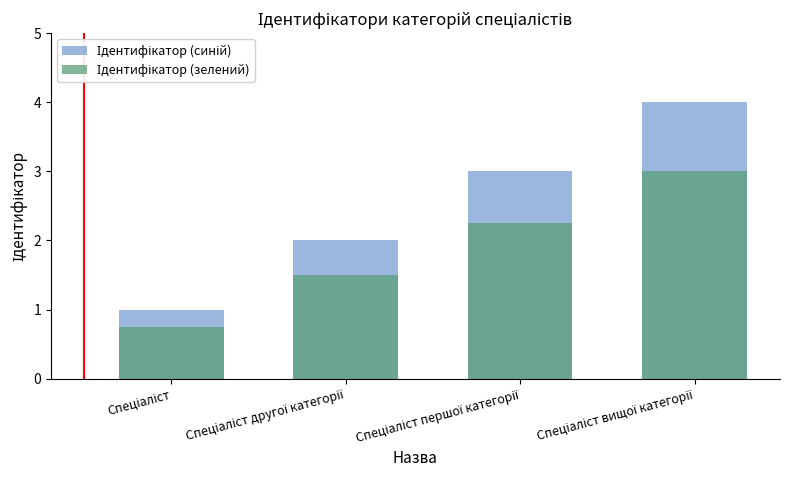

At which label does Ідентифікатор (синій) first exceed 3?

Спеціаліст вищої категорії